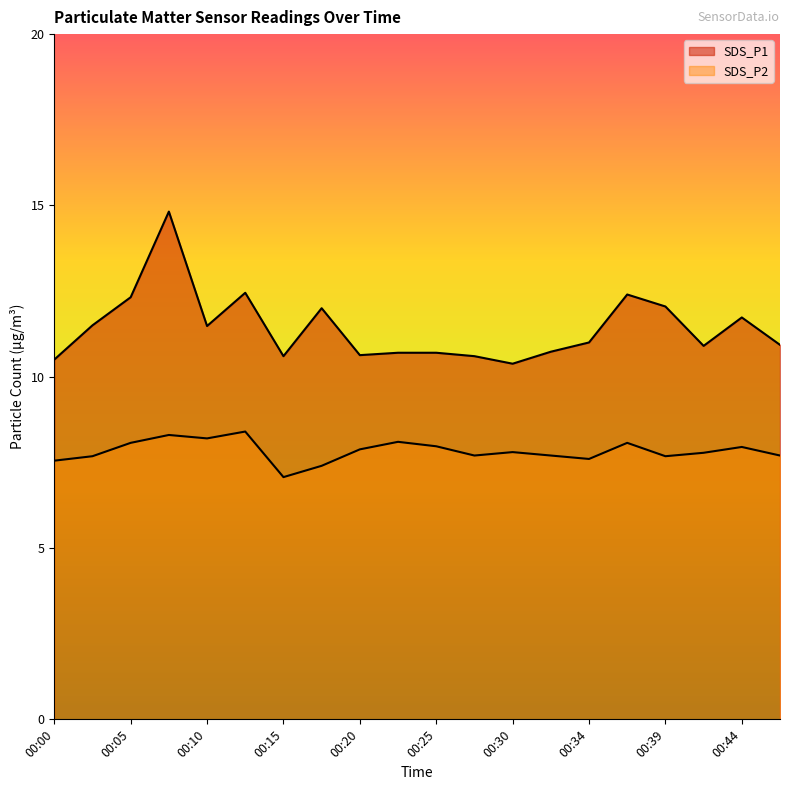

Reading left to right, what are all the values shown in this chart?

SDS_P1: 10.5	11.5	12.3	14.8	11.5	12.4	10.6	12.0	10.6	10.7	10.7	10.6	10.4	10.7	11.0	12.4	12.1	10.9	11.7	10.9
SDS_P2: 7.5	7.7	8.1	8.3	8.2	8.4	7.1	7.4	7.9	8.1	8.0	7.7	7.8	7.7	7.6	8.1	7.7	7.8	8.0	7.7